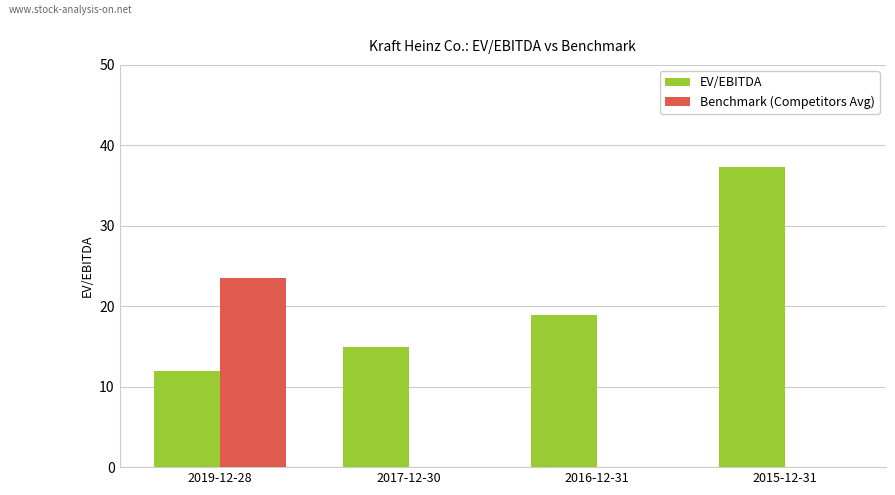

Which series has the largest total across all categories?

EV/EBITDA